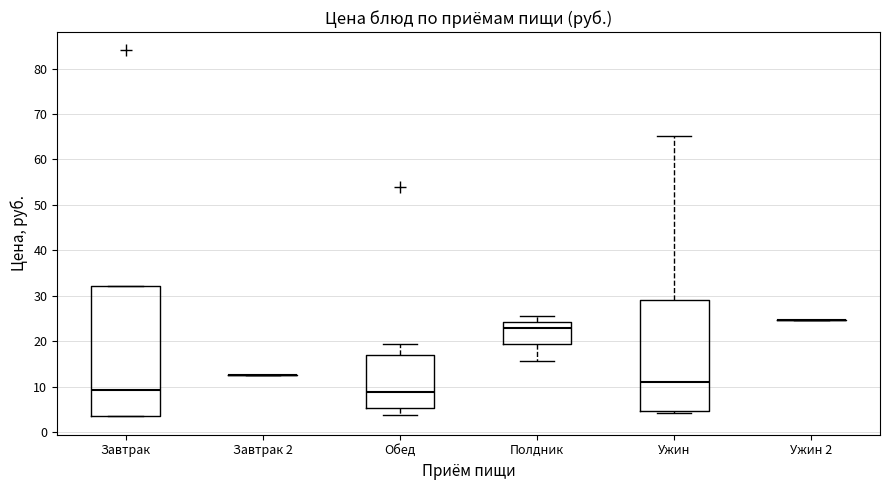

Which box is the tallest, from its lower edge to its upper edge?

Завтрак